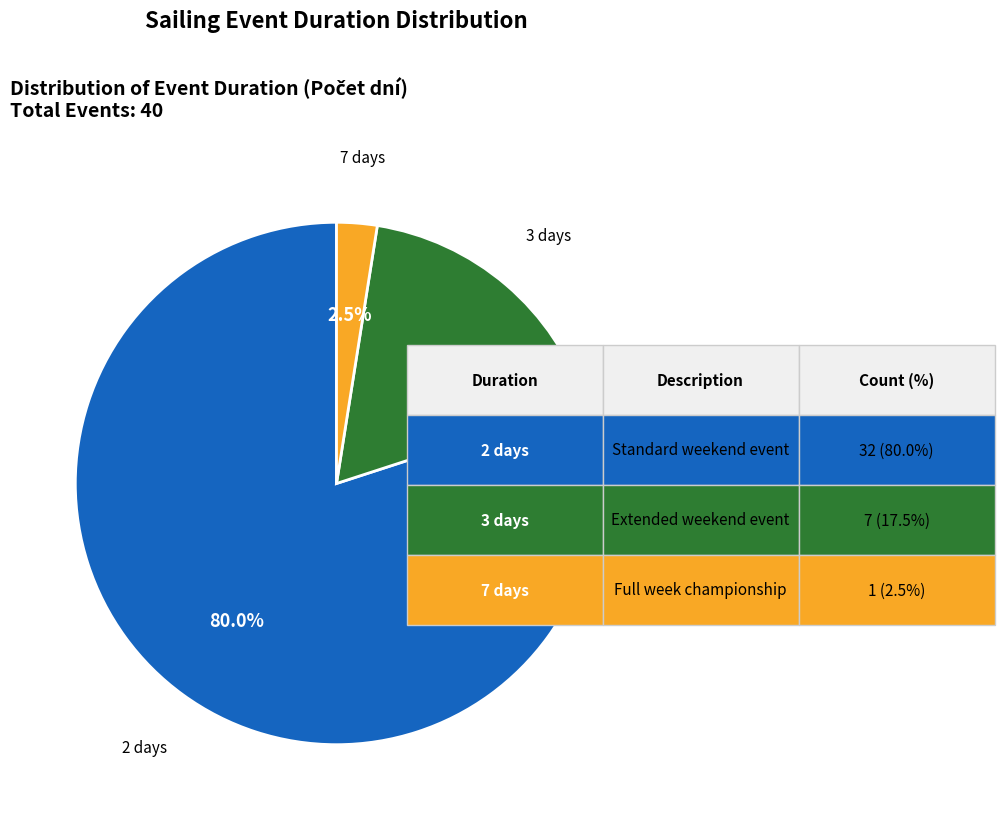

Is the sum of 2 days and 7 days greater than half?

Yes